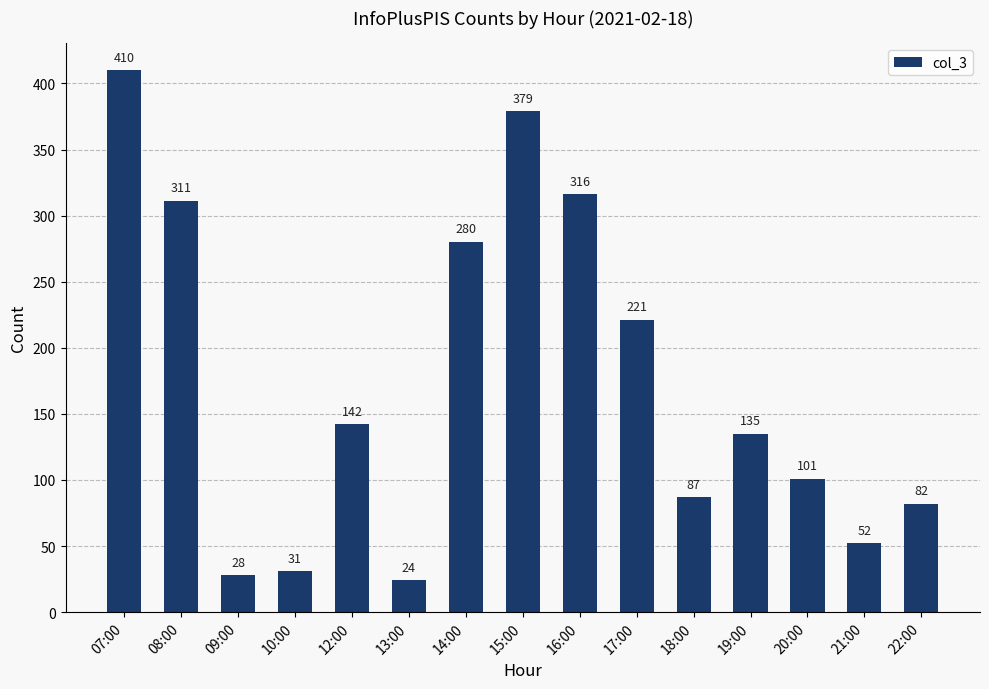

Which category has the lowest value across all series?

13:00